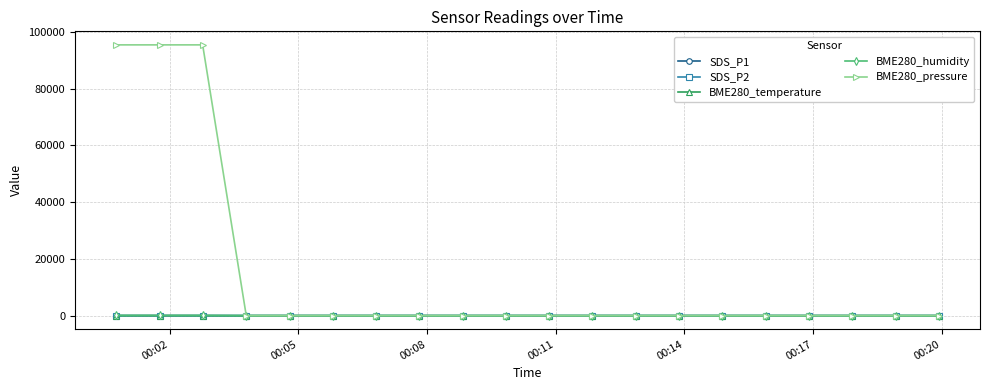

Which series has the largest range (max minus min)?

BME280_pressure